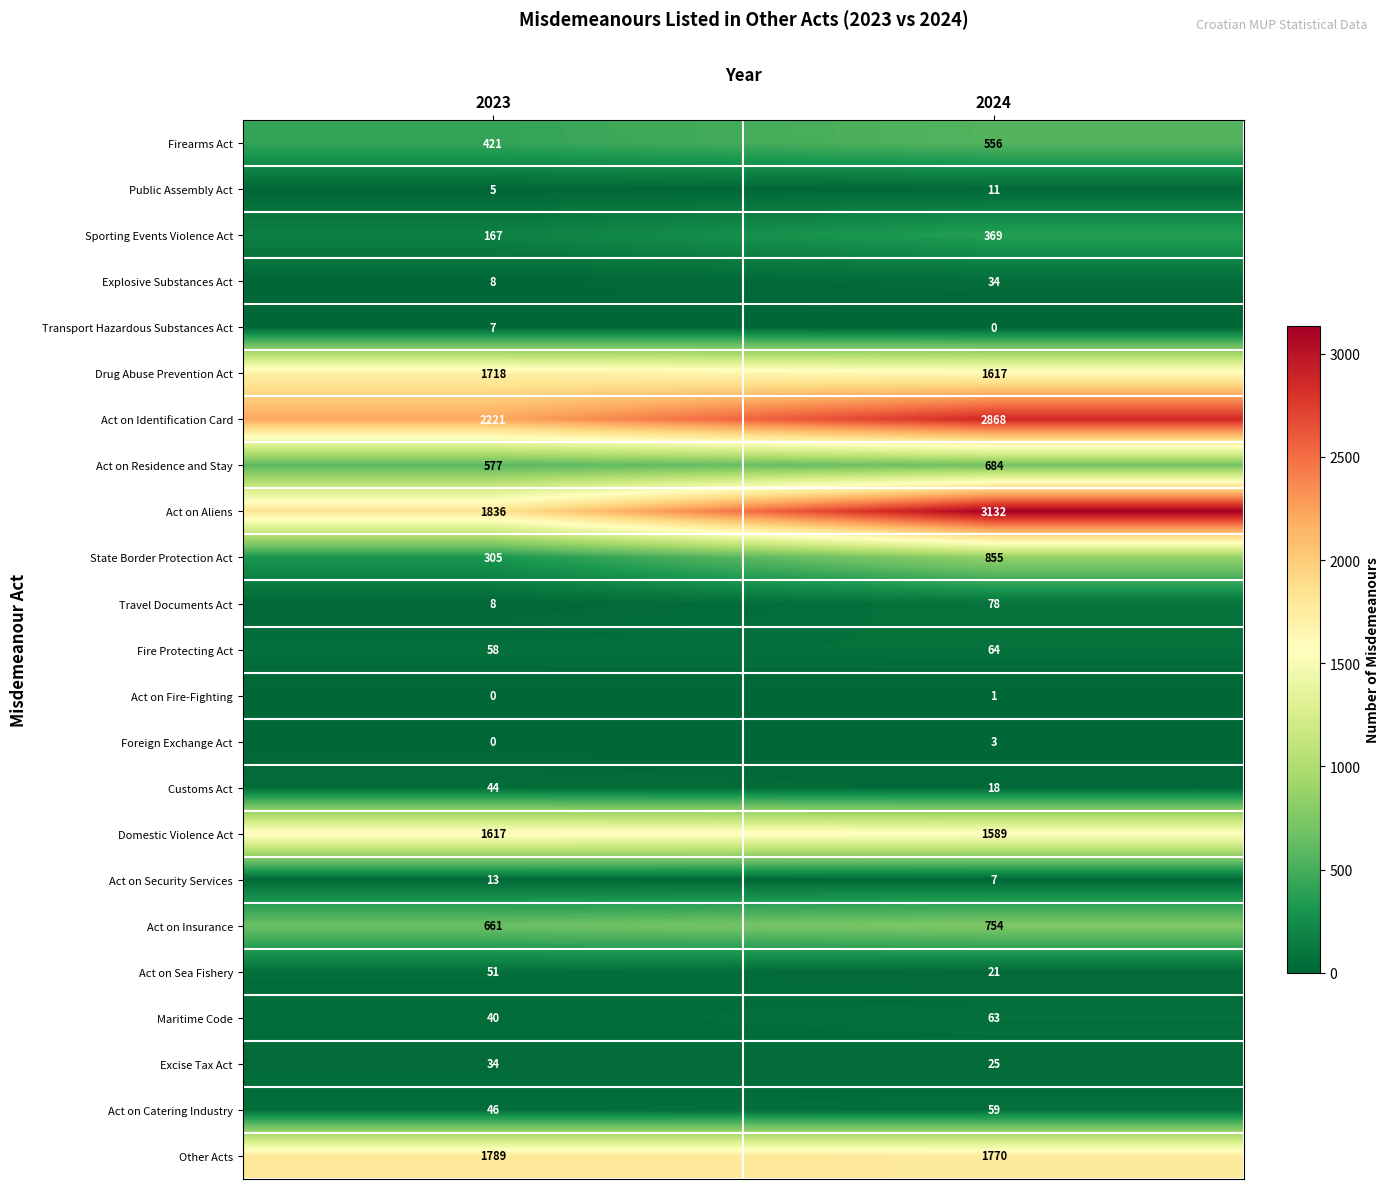

What is the difference between the Maritime Code values at 2024 and 2023?

23